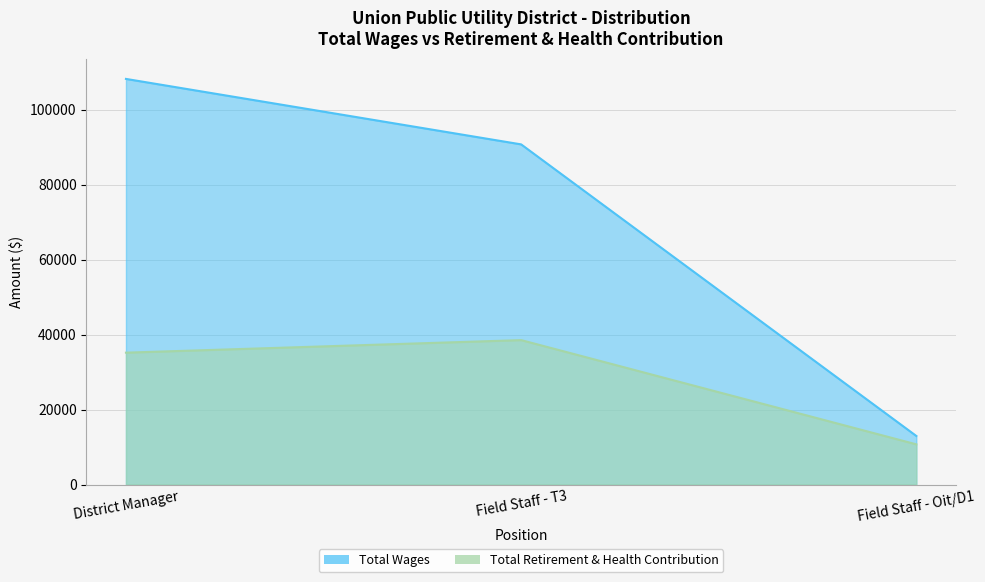

Rank the series by their maximum value, from highest to lowest.

Total Wages, Total Retirement & Health Contribution